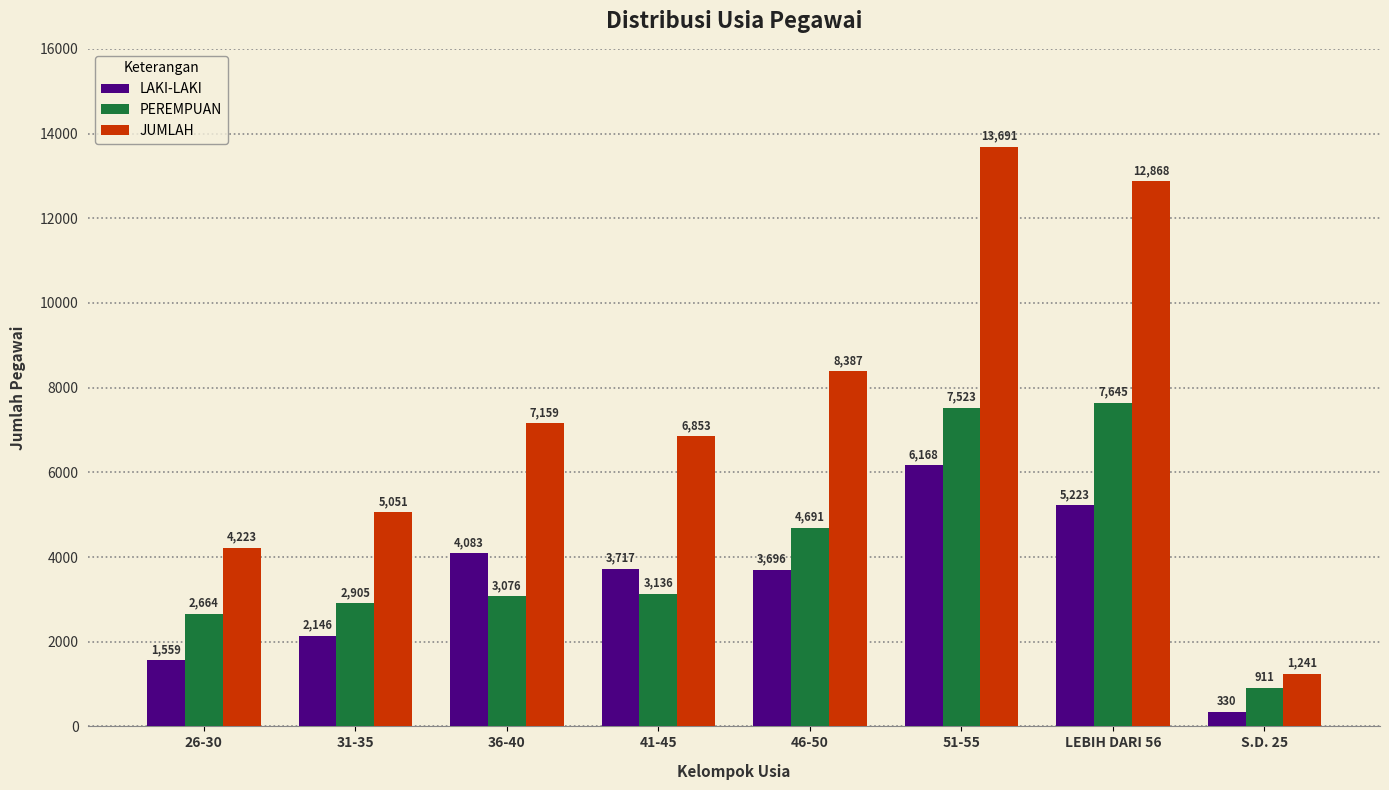

At which category is the sum across all series the highest?

51-55